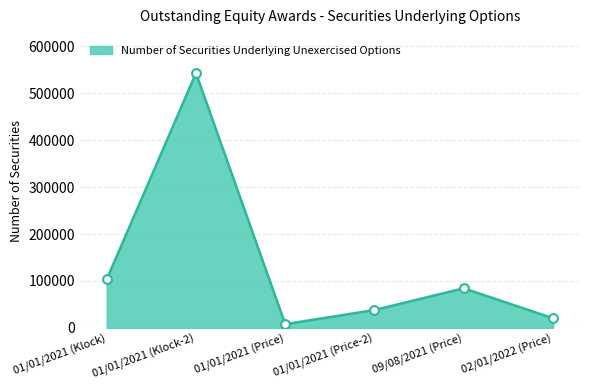

Approximately how many times larger is the value at 01/01/2021 (Klock) compared to 01/01/2021 (Price-2)?

2.7